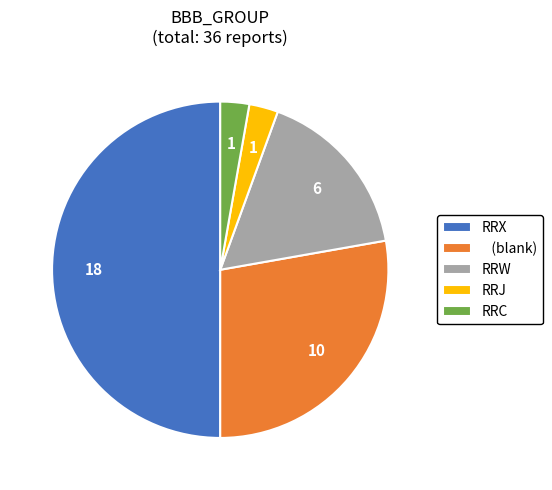

How many slices are in this pie chart?

5